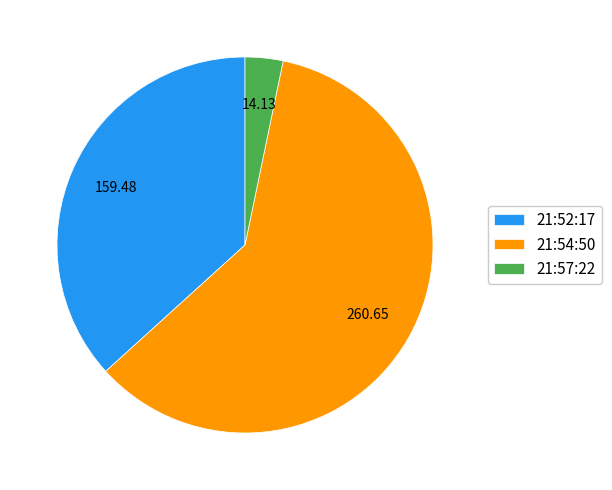

Combined, do 21:54:50 and 21:57:22 account for over 50%?

Yes